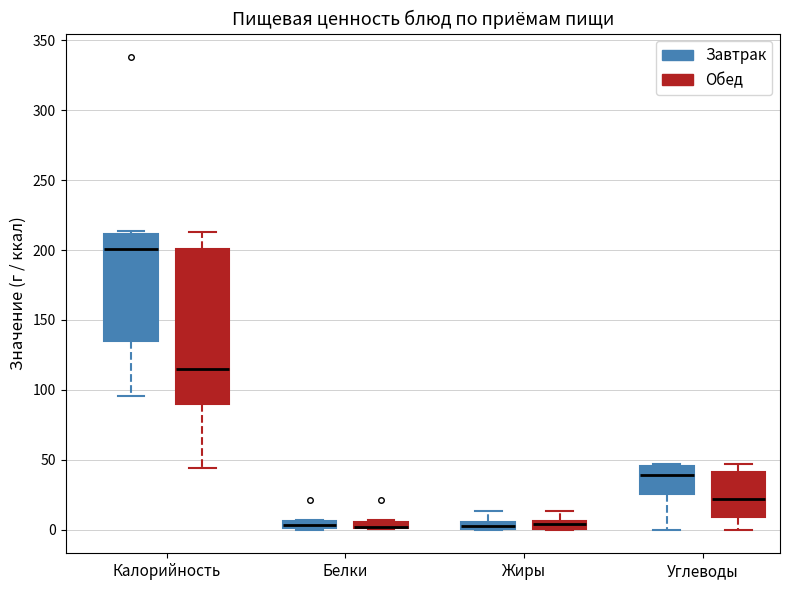

Where does the upper whisker of the box for Калорийность (Обед) end on the y-axis? The values are not printed on the chart, so give them approximately, as read against the axis.

215